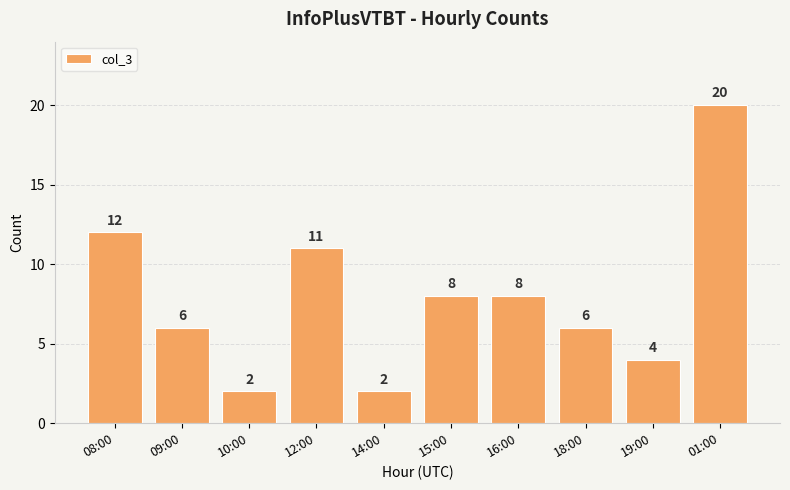

What position from the right is 01:00?

1